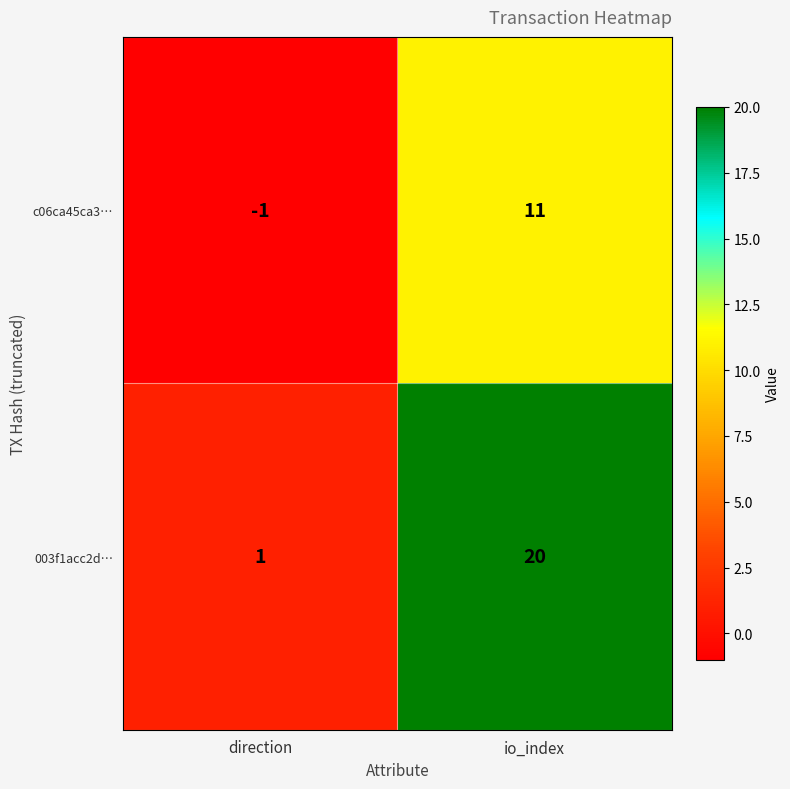

The value of c06ca45ca3… at io_index is 15. True or false?

False